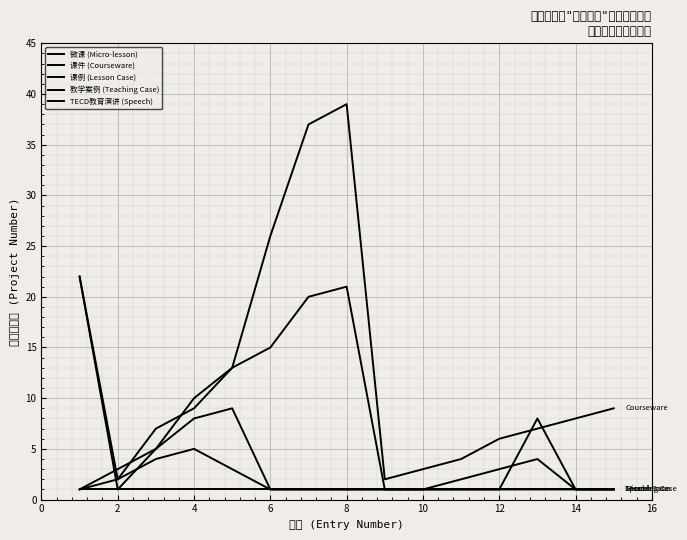

What is the difference between the maximum and minimum values in the 课例 (Lesson Case) series?

8